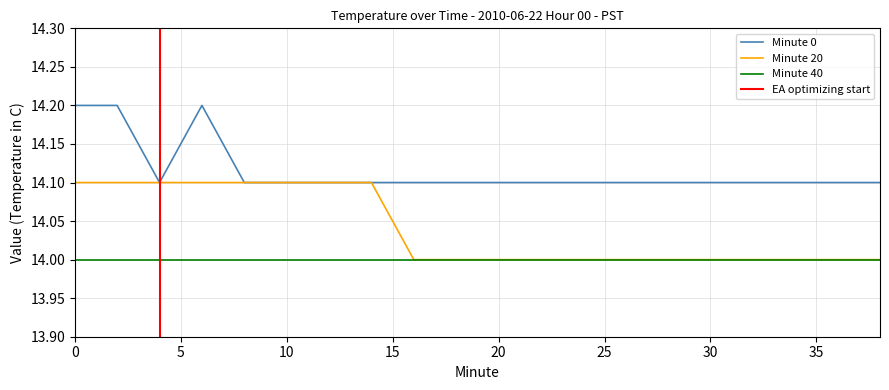

True or false: Minute 0 has a value of 14.1 at 10.

True